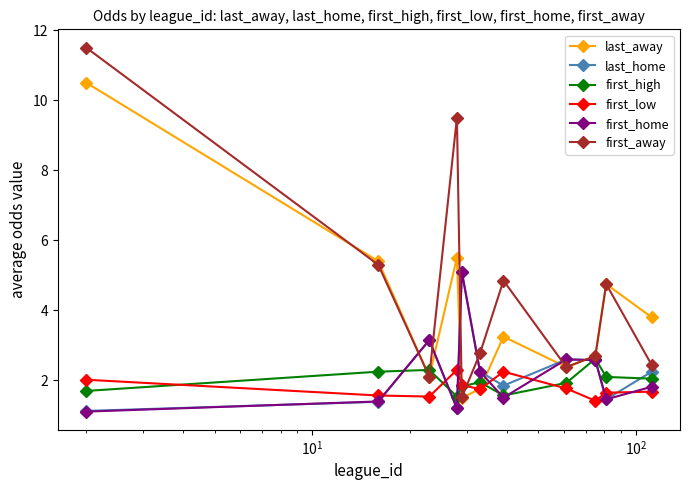

What is the value of the last_home point at the 5th from the left?

5.1